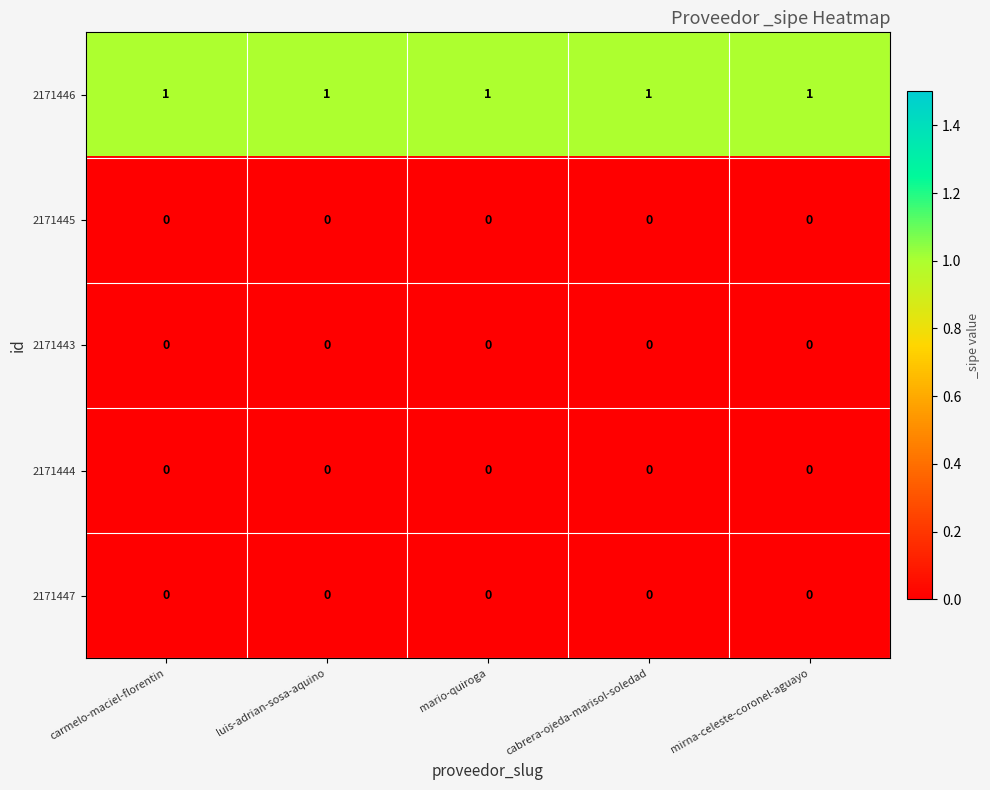

How many series are shown in this chart?

5